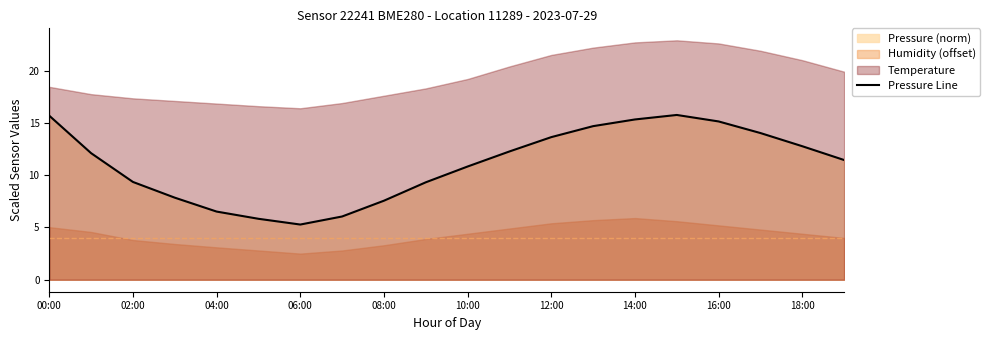

True or false: the data shows 20.5 at 00:00.

False